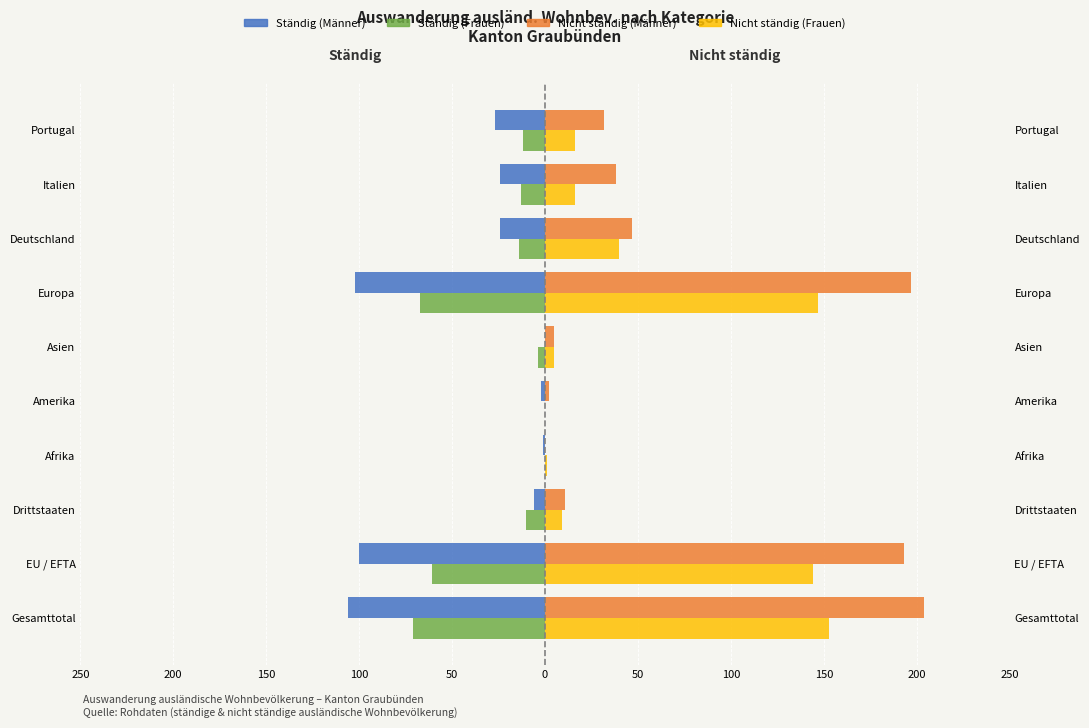

Is the value of Ständig (Frauen) at Asien greater than the value of Nicht ständig (Frauen) at Amerika?

No